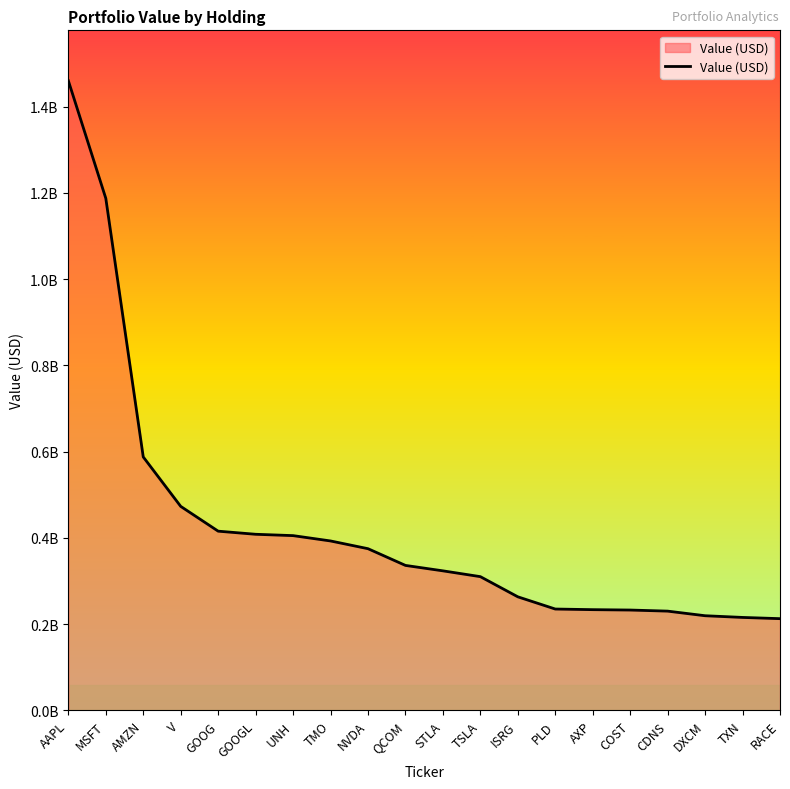

Reading left to right, what are all the values shown in this chart?

1460251008	1187543450	587871317	473266243	415769120	408561144	405441578	393078576	375139774	336370155	323776847	310317216	263560224	235231875	233775059	232889926	230367045	219683717	215761741	212899233